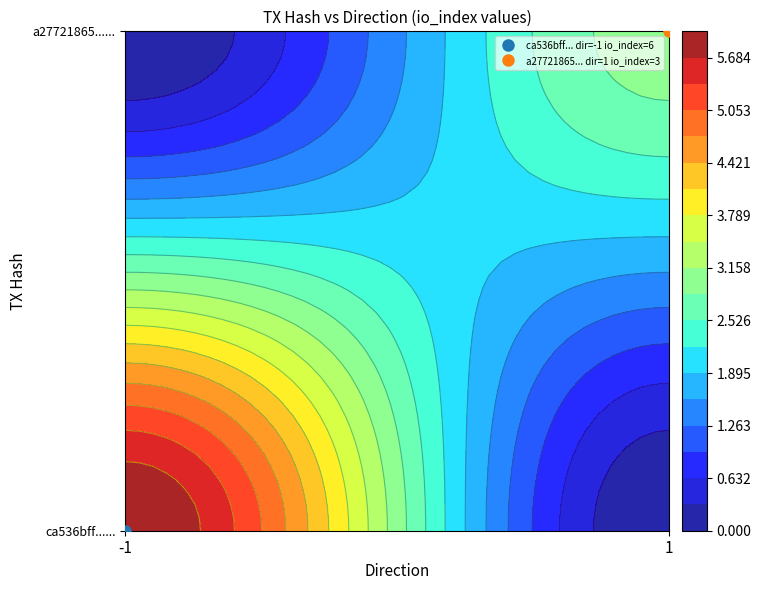

How many categories are shown in the chart?

2